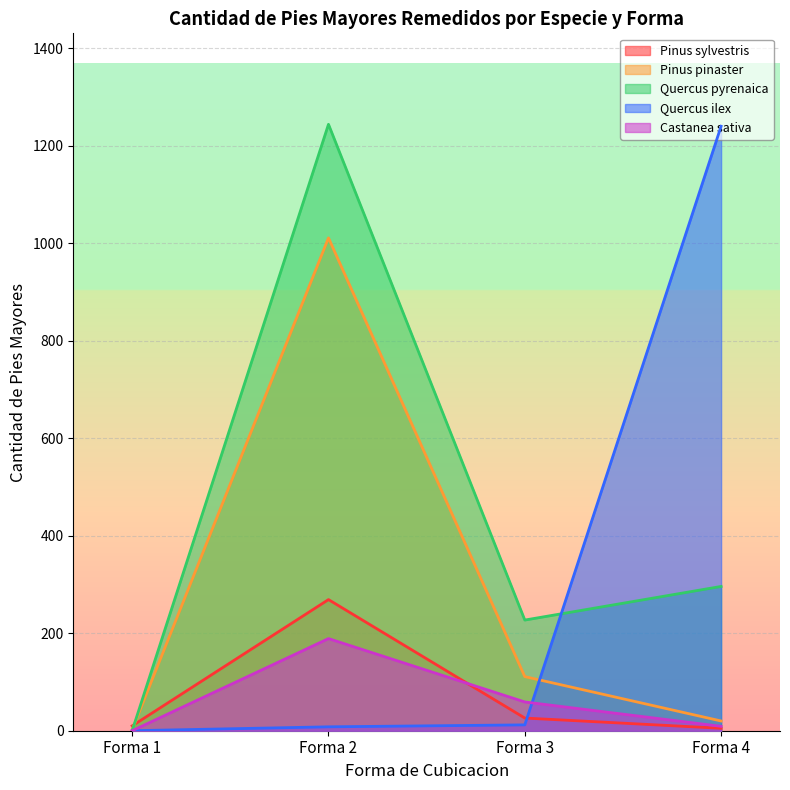

At Forma 4, list the series in order from largest to smallest.

Quercus ilex, Quercus pyrenaica, Pinus pinaster, Castanea sativa, Pinus sylvestris